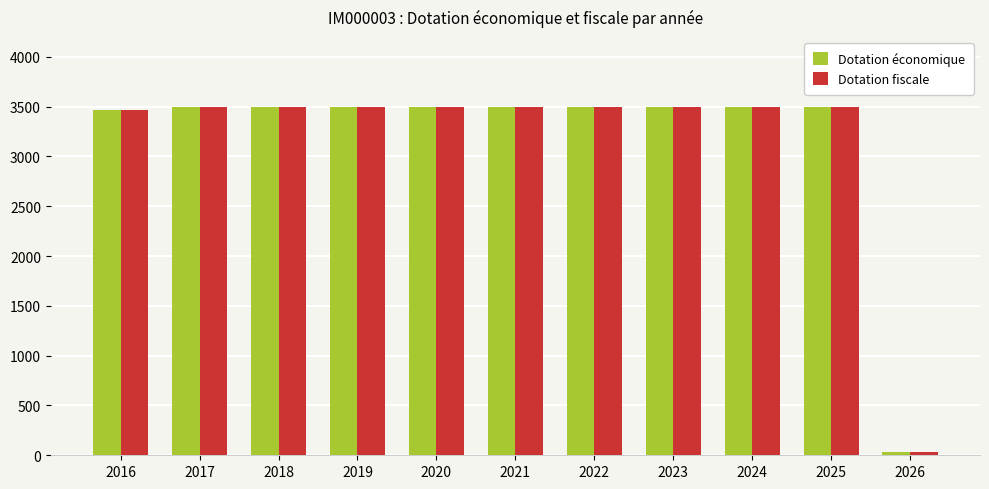

How many categories are shown in the chart?

11